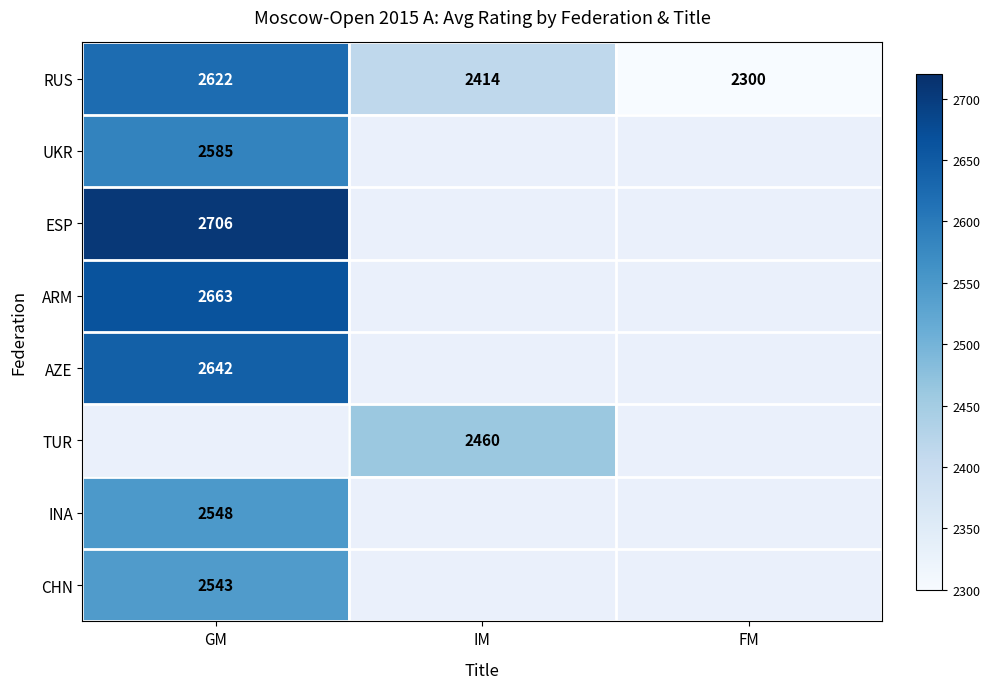

At which label is RUS closest to 2461?

IM